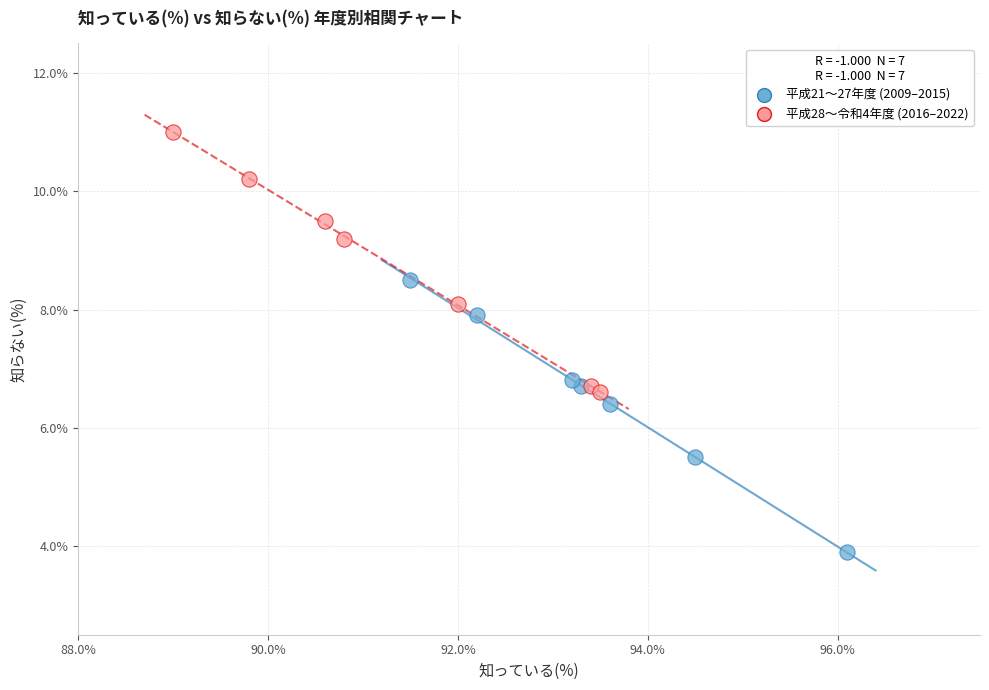

Which series contains the highest Y value?

平成28〜令和4年度 (2016–2022)